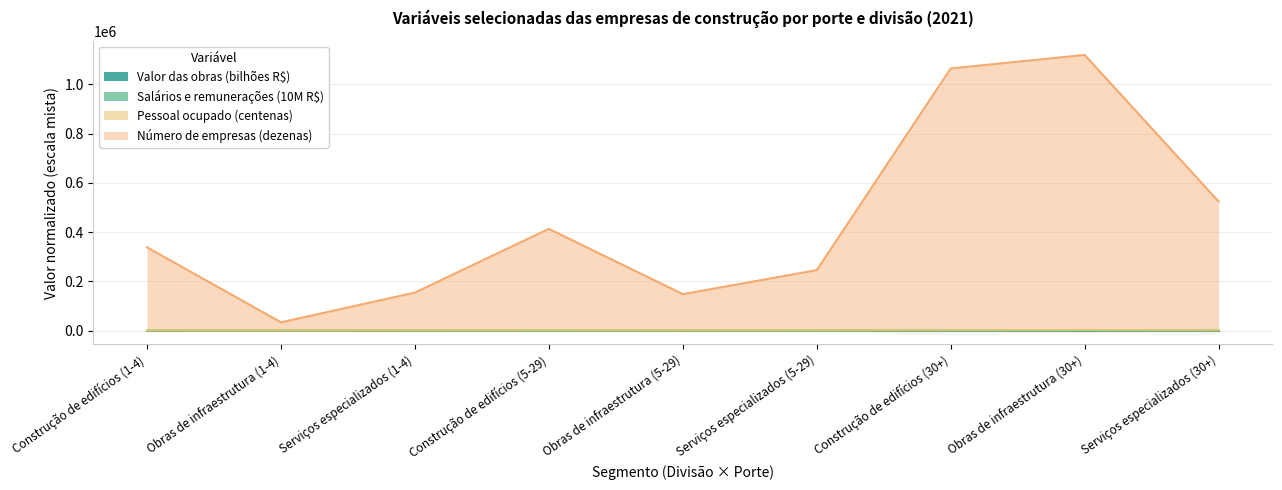

True or false: Valor das obras (1000 R$) and Salários e remunerações (1000 R$) cross at least once.

False